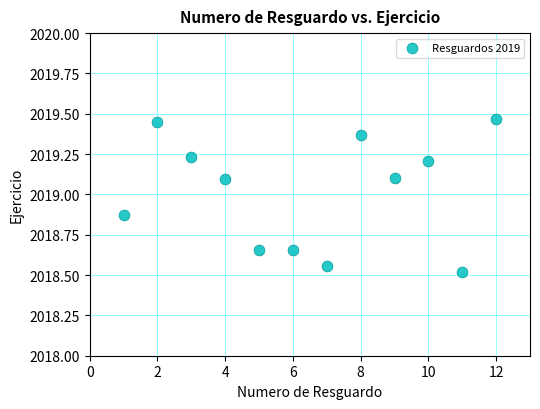

What is the range of Y values (max minus min)?

0.9